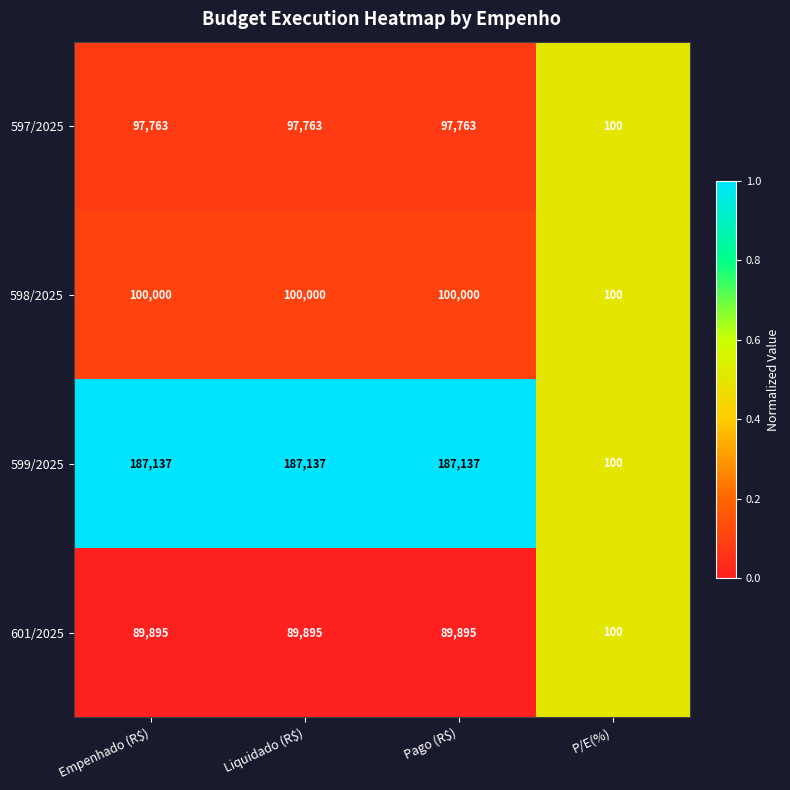

Reading right to left, extract all data points from this chart.

597/2025: 100	97763	97763	97763
598/2025: 100	100000	100000	100000
599/2025: 100	187137	187137	187137
601/2025: 100	89895	89895	89895